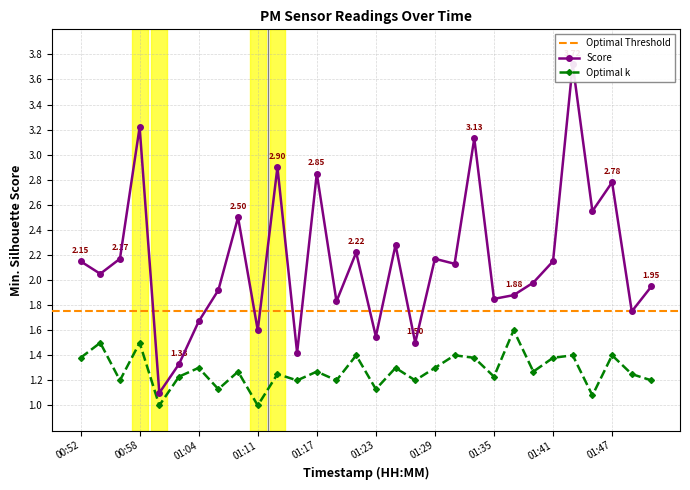

What is the average value of the P1 series?

2.1